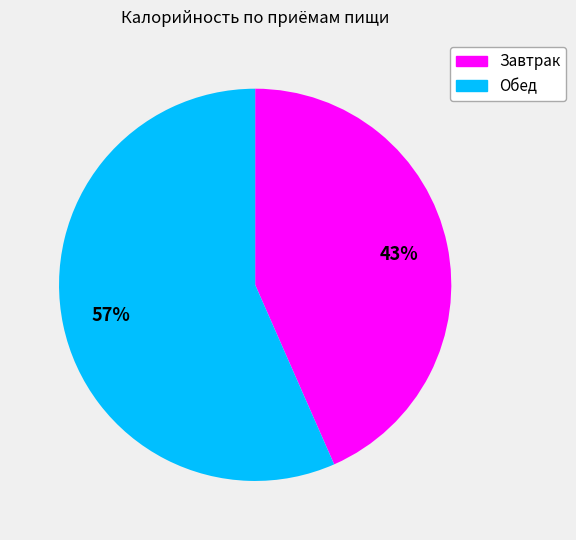

True or false: Обед accounts for 57% of the total.

True